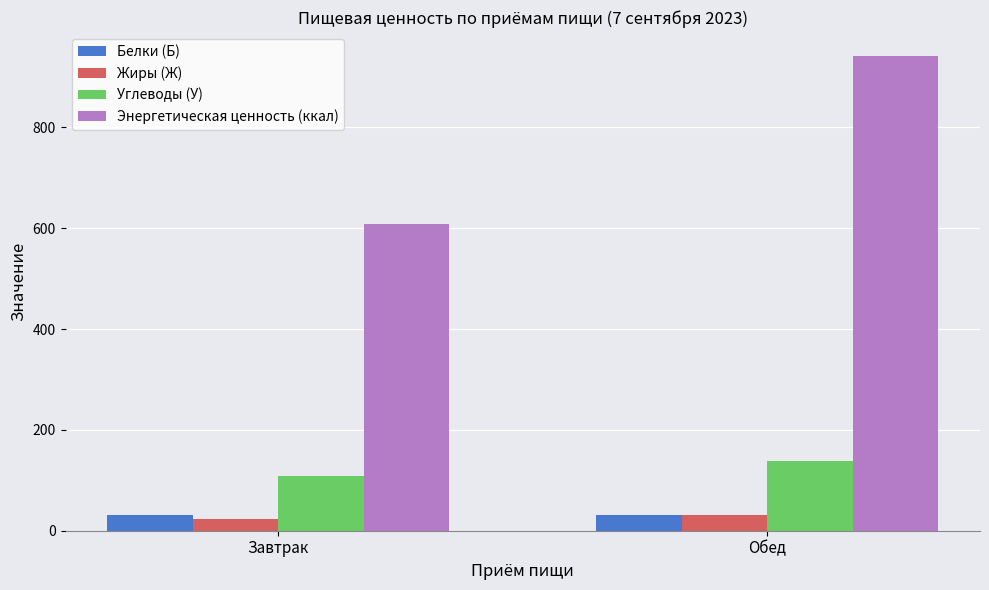

Is it true that Жиры (Ж) equals 31.7 at Обед?

True